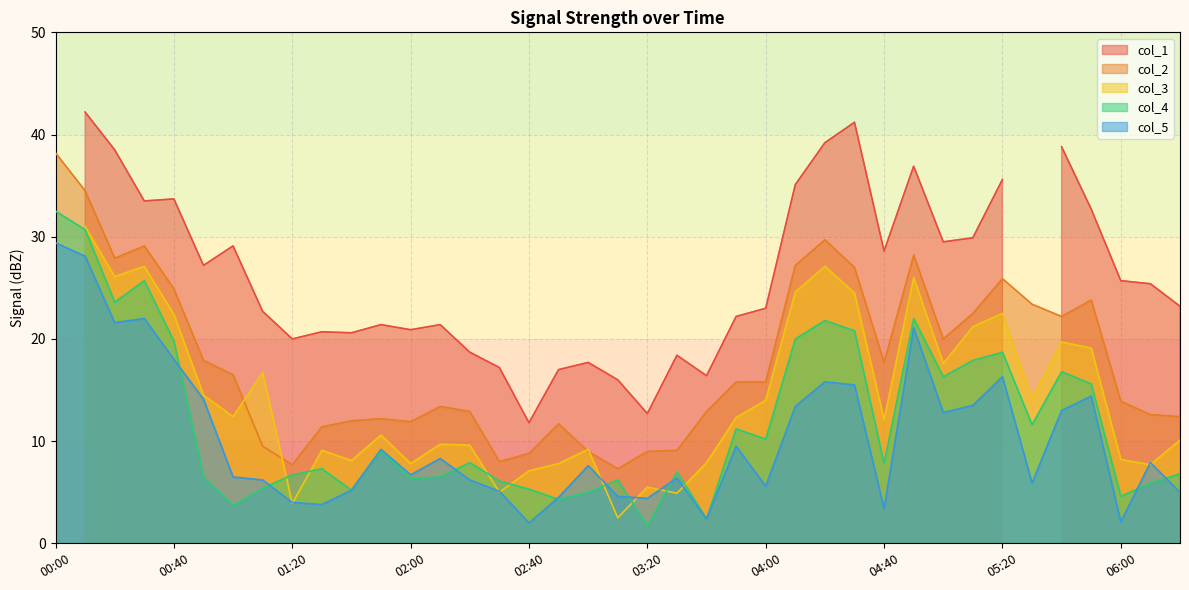

What value does the col_2 series have at 01:10?

9.5